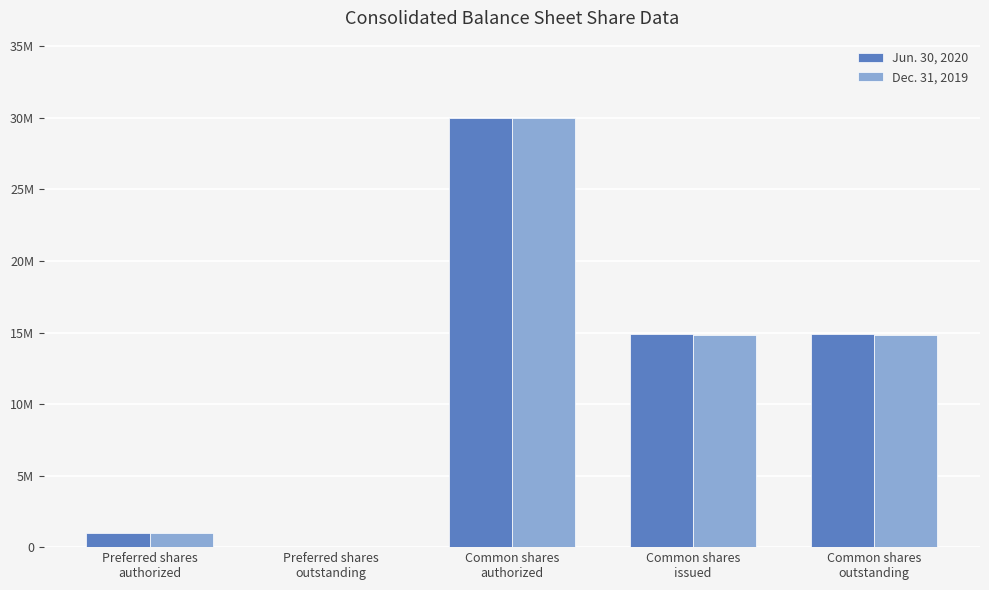

True or false: Dec. 31, 2019 has a value of 665379 at Preferred shares
authorized.

False